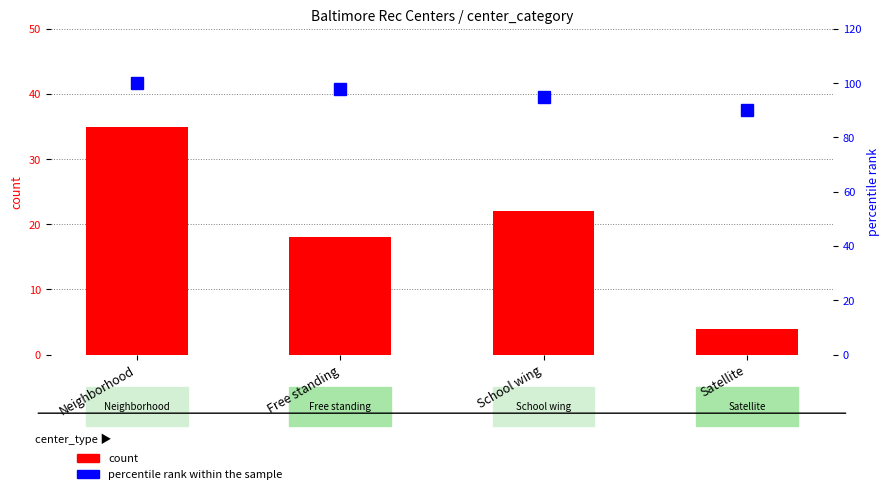

The percentile rank within the sample series shows 30 at Neighborhood. True or false?

False